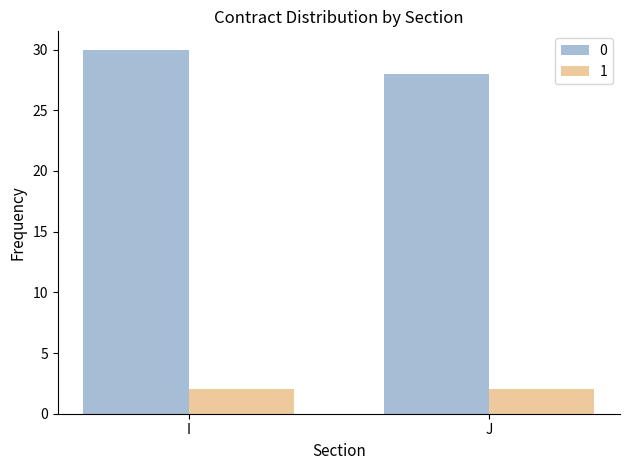

What is the difference between the highest and lowest values at J?

26